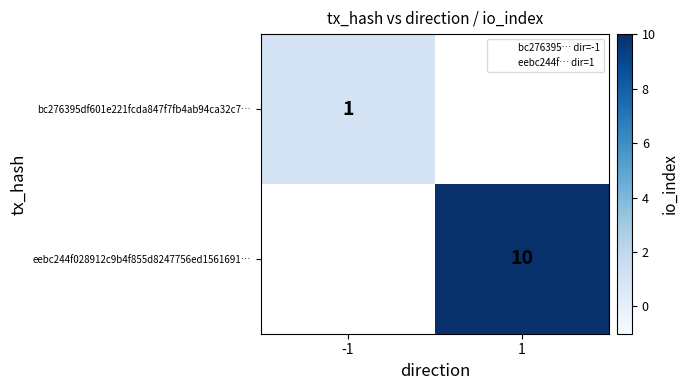

Count the number of categories in the chart.

2